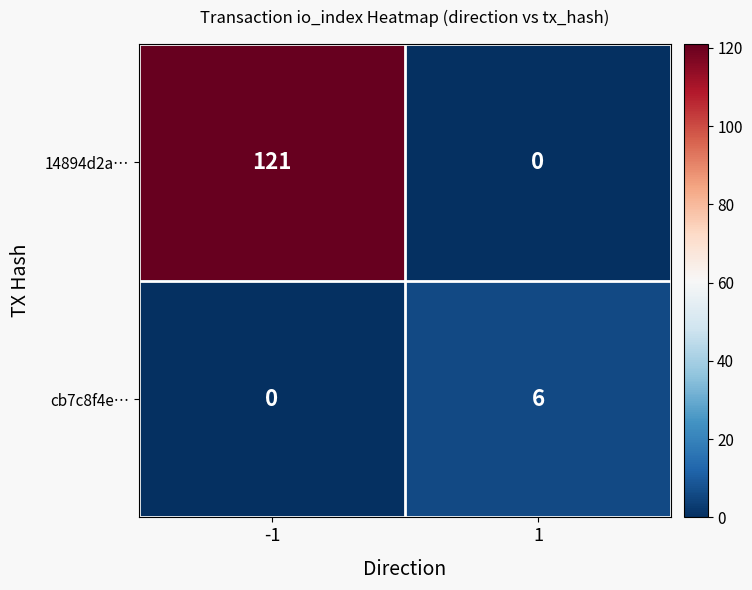

At -1, list the series in order from smallest to largest.

cb7c8f4e…, 14894d2a…